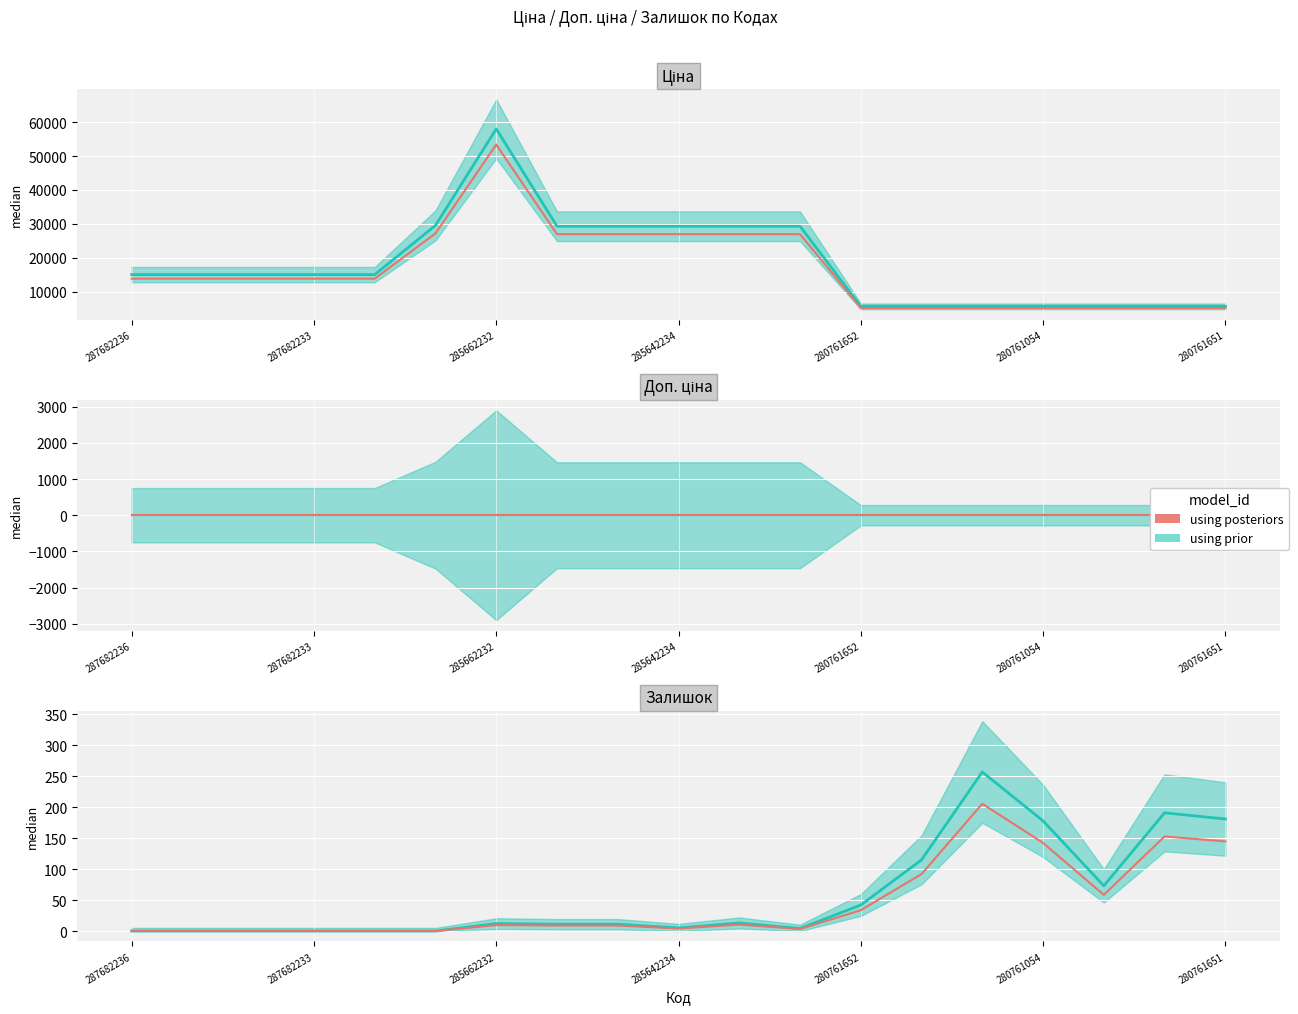

At which category does the chart reach its minimum across all series?

287682236